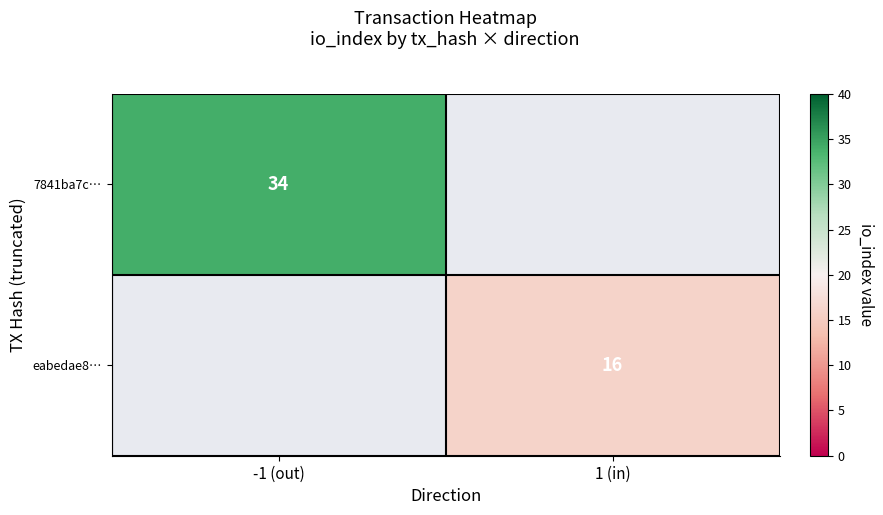

What is the smallest value displayed?

16.0